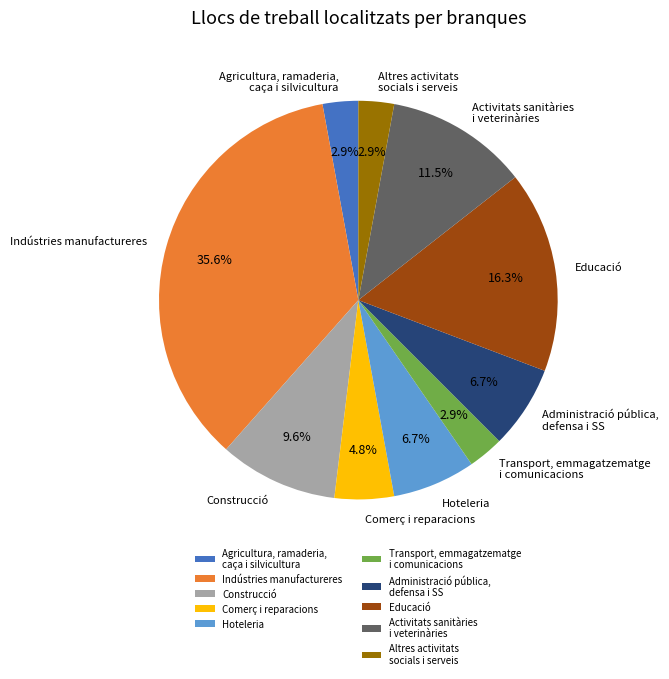

What is the largest slice in the pie chart?

Indústries manufactureres